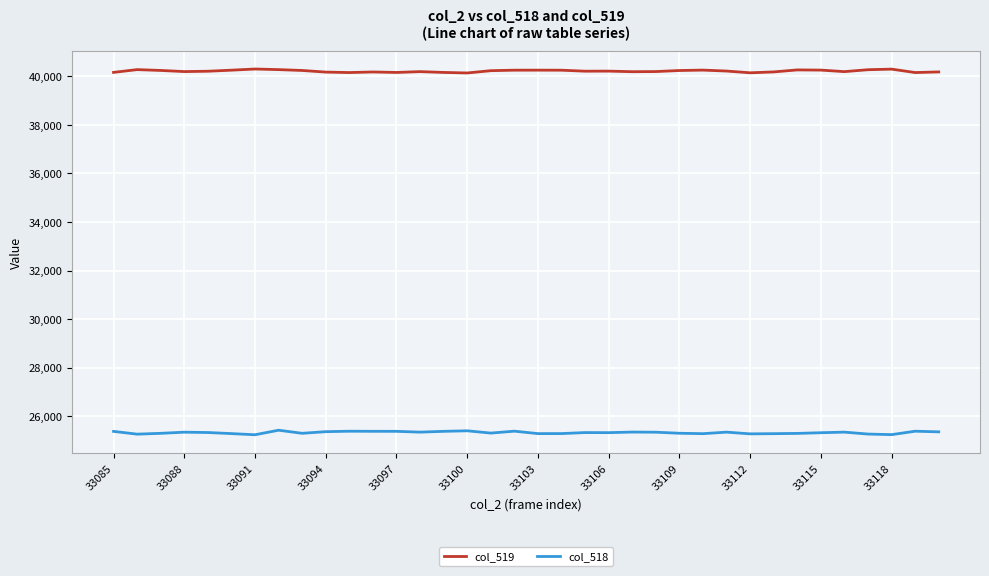

Which series has the largest total across all categories?

col_519